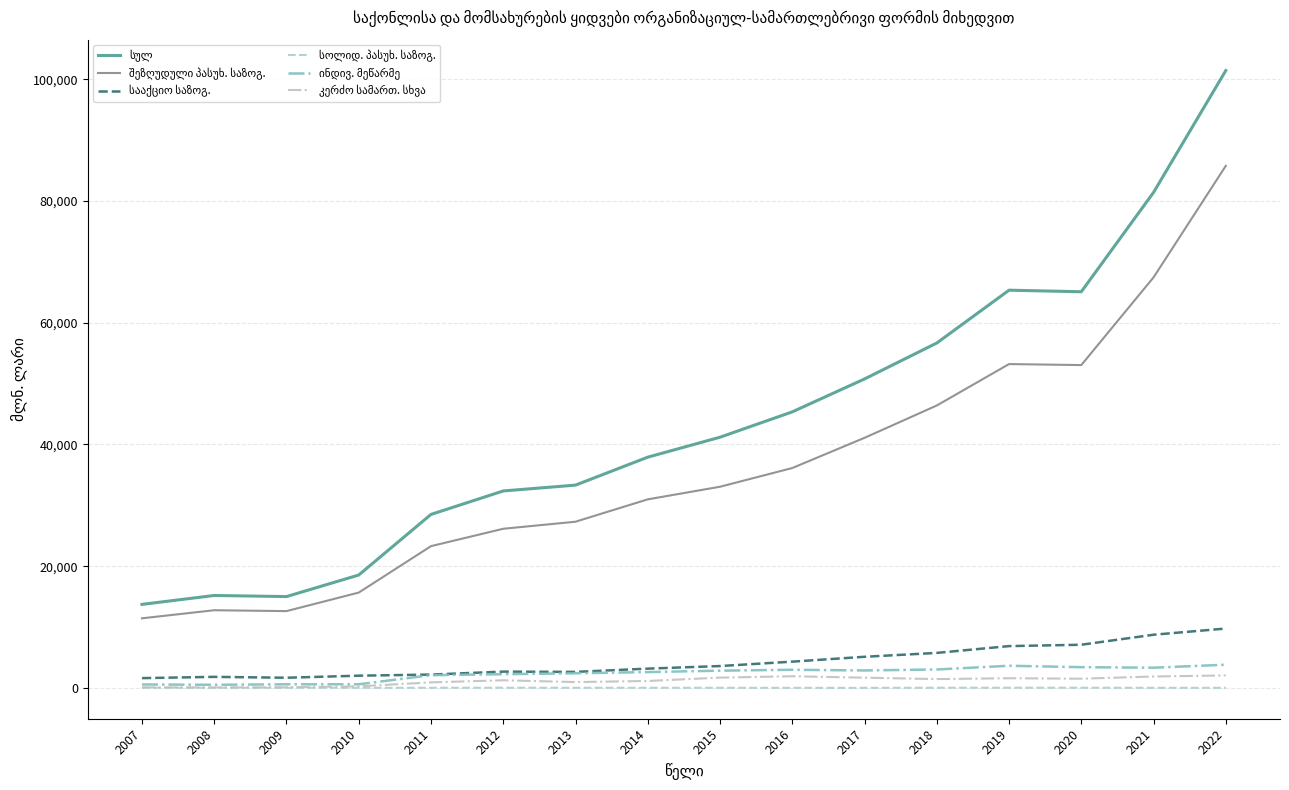

Is this an area chart (filled region under the line)?

No